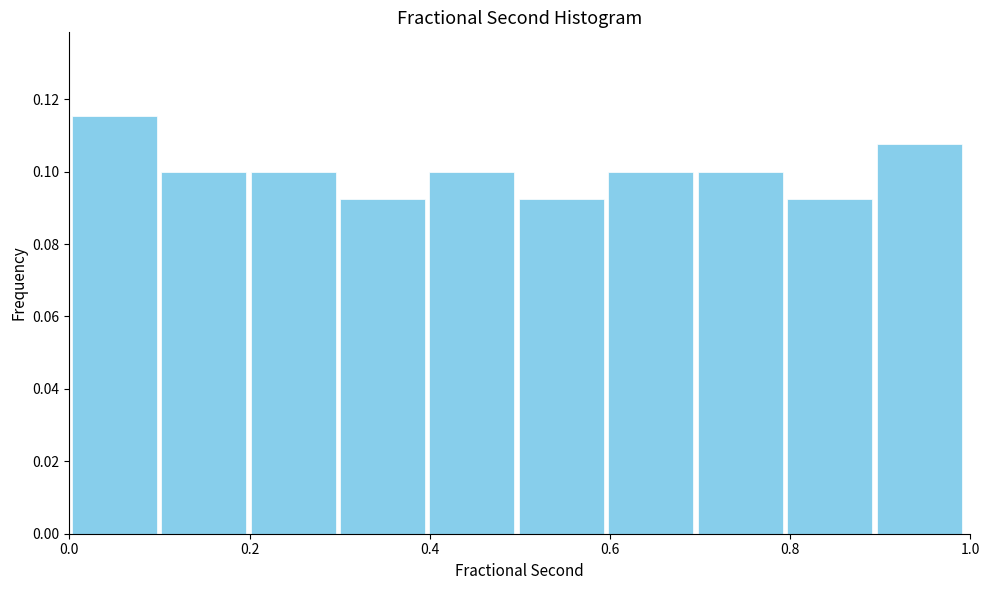

Reading left to right, transcribe this chart: for each bar, give the range it covers on the x-axis and its height. Neither the bar edges nor the heights are printed on the chart, so give them approximately, as read against the axes.

0.0 to 0.1: 0.116
0.1 to 0.2: 0.100
0.2 to 0.3: 0.100
0.3 to 0.4: 0.092
0.4 to 0.5: 0.100
0.5 to 0.6: 0.092
0.6 to 0.7: 0.100
0.7 to 0.8: 0.100
0.8 to 0.9: 0.092
0.9 to 1.0: 0.108